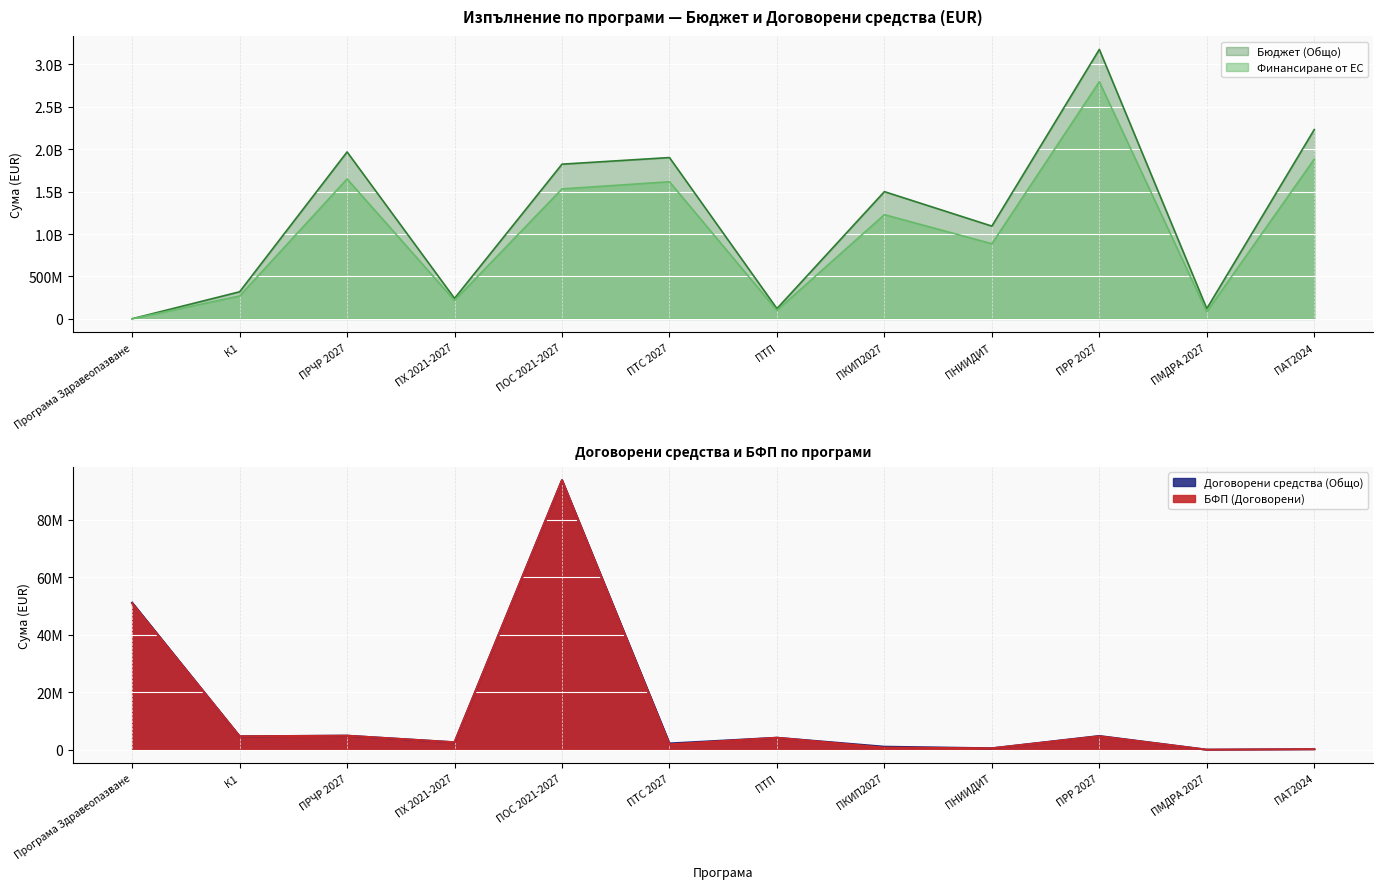

Is the value of Финансиране от ЕС at ПМДРА 2027 greater than the value of БФП (Договорени) at ПАТ2024?

Yes